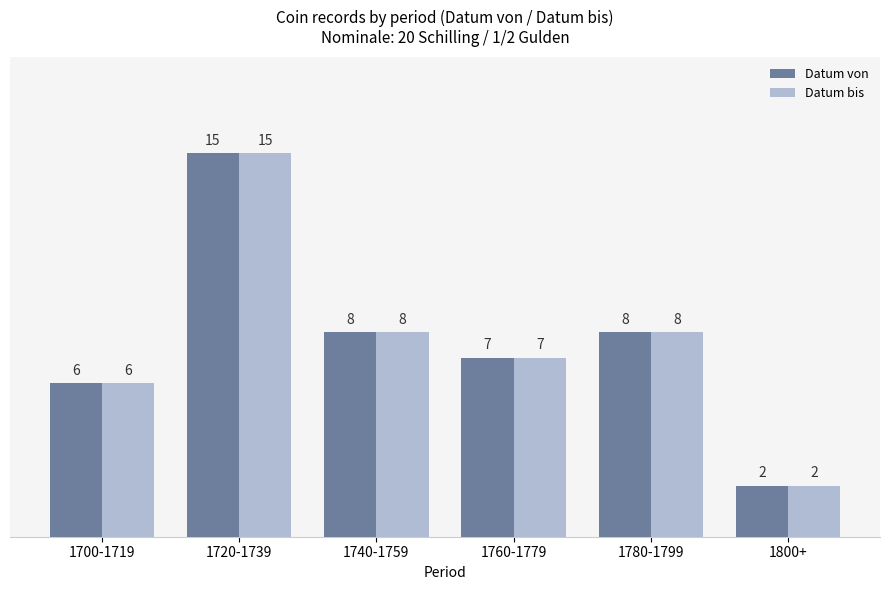

The value of Datum bis at 1720-1739 is 15. True or false?

True